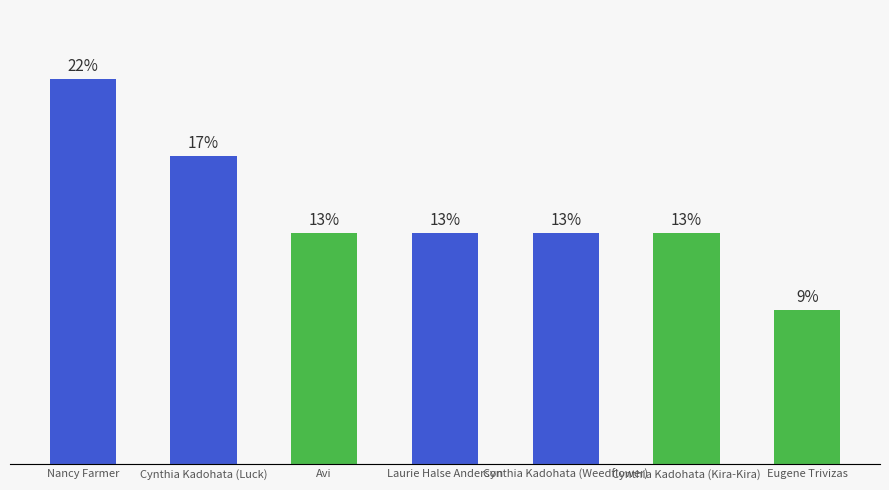

Rank the categories by value from lowest to highest.

Eugene Trivizas, Avi, Laurie Halse Anderson, Cynthia Kadohata (Weedflower), Cynthia Kadohata (Kira-Kira), Cynthia Kadohata (Luck), Nancy Farmer